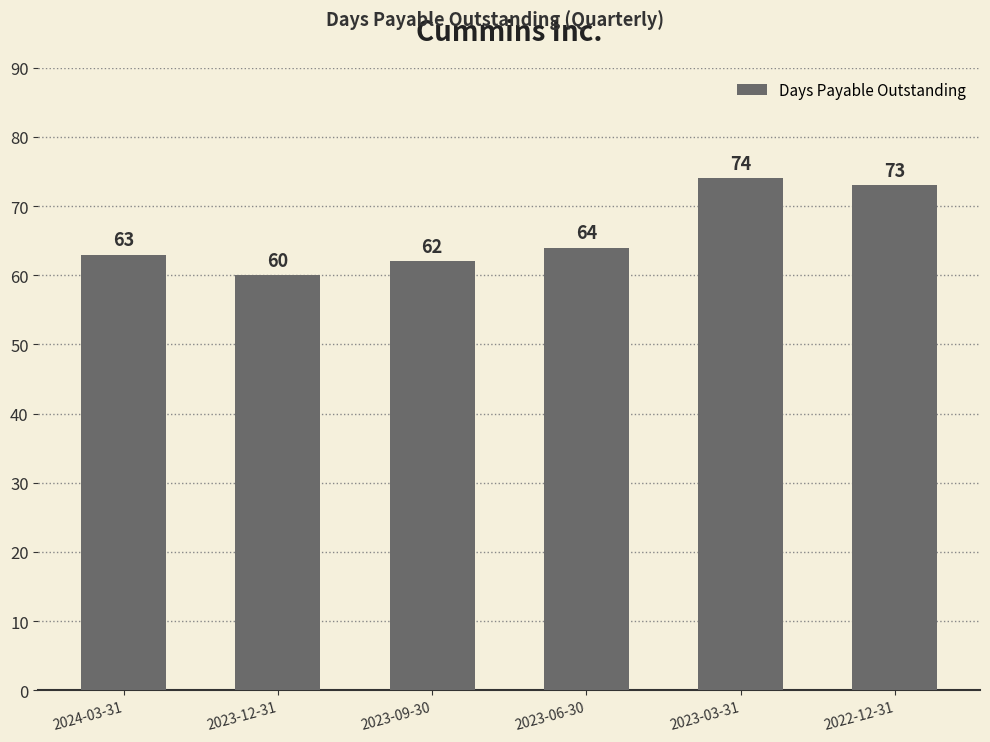

What is the maximum value shown in the chart?

74